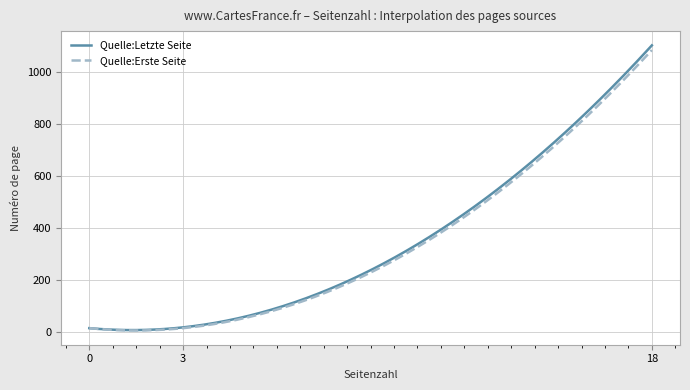

Which series has the largest range (max minus min)?

Quelle:Letzte Seite